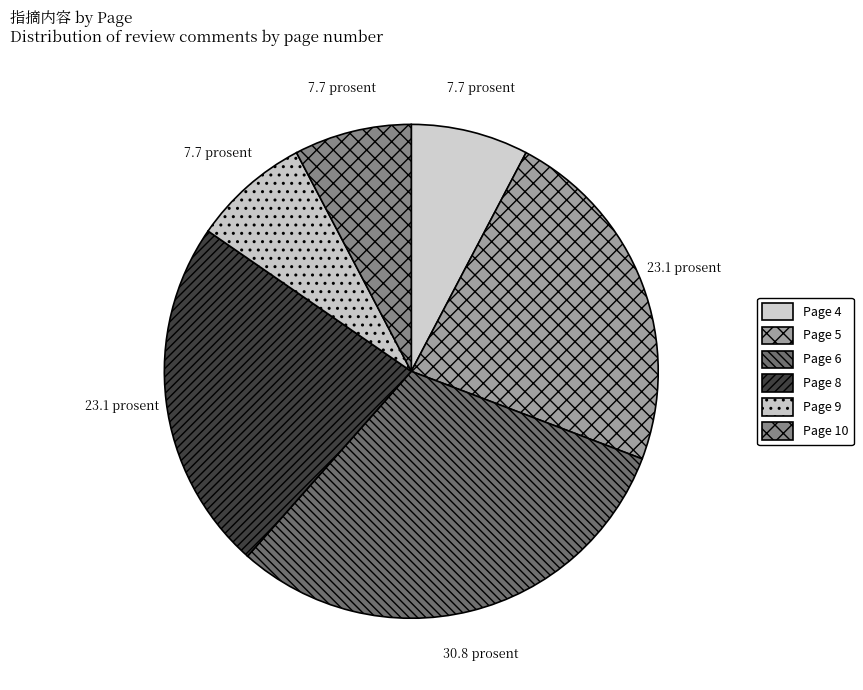

The Page 9 slice represents 21% of the pie. True or false?

False